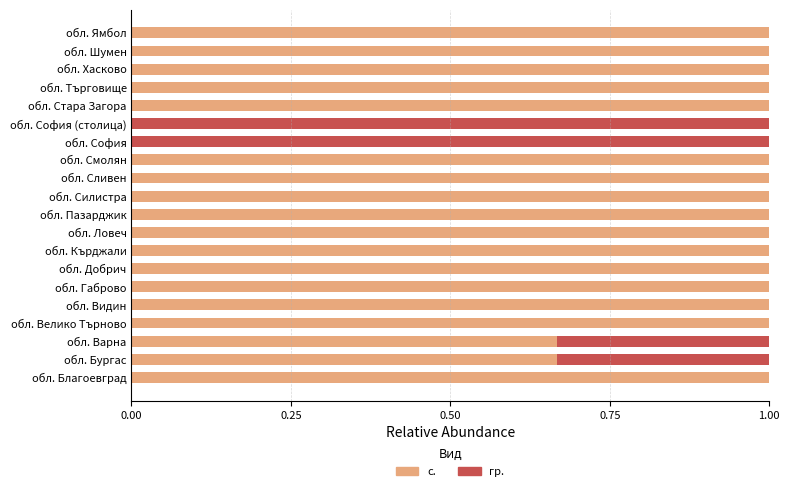

The value of с. at обл. Силистра is 1.0. True or false?

True